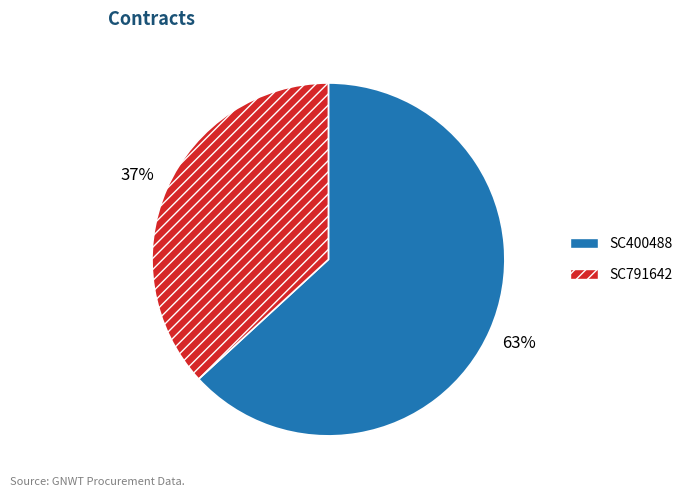

Between SC400488 and SC791642, which is larger?

SC400488